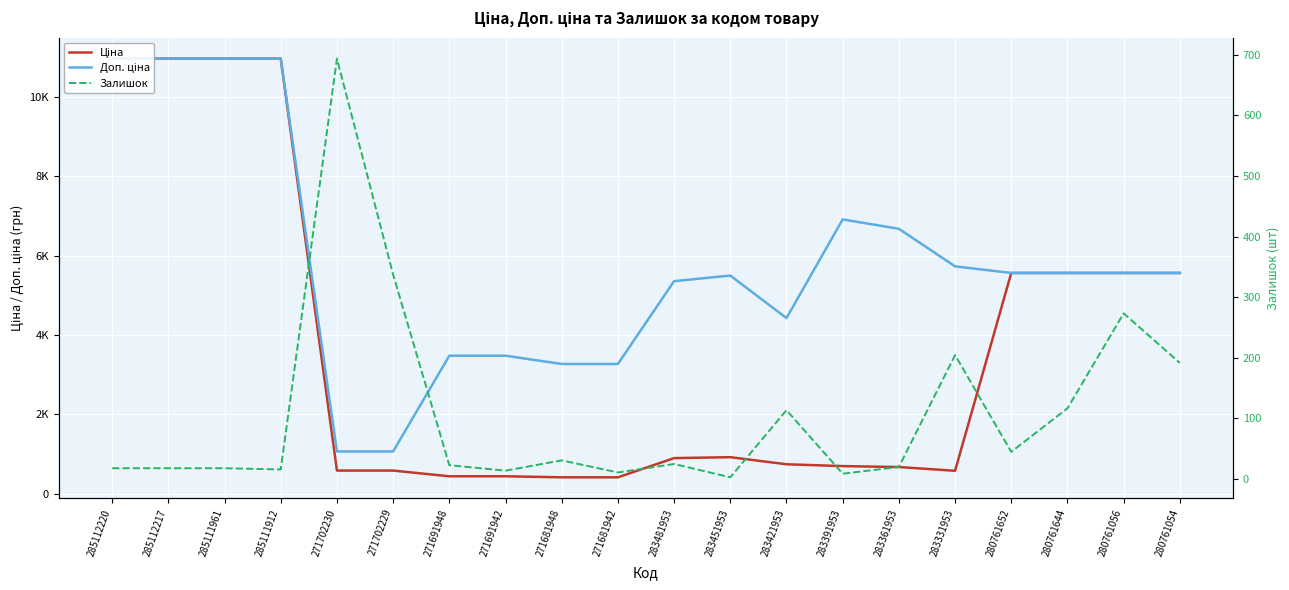

What is the label of the 12th point from the right?

271681948